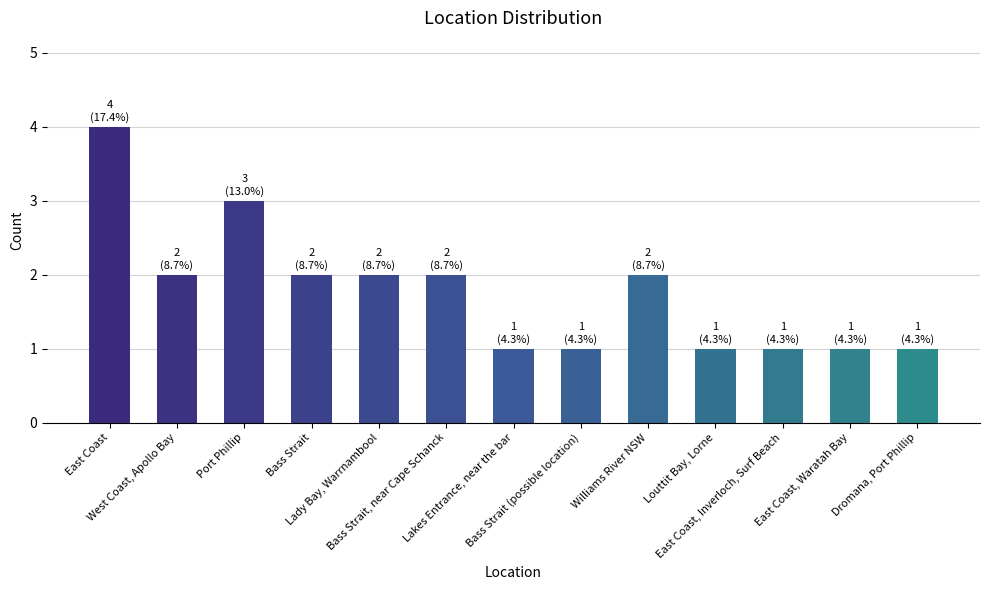

How many categories are shown in the chart?

13